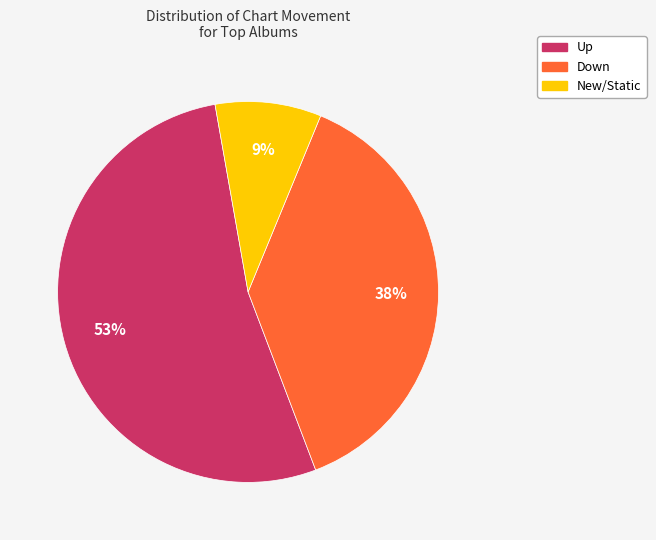

Is there a majority slice in this chart?

Yes